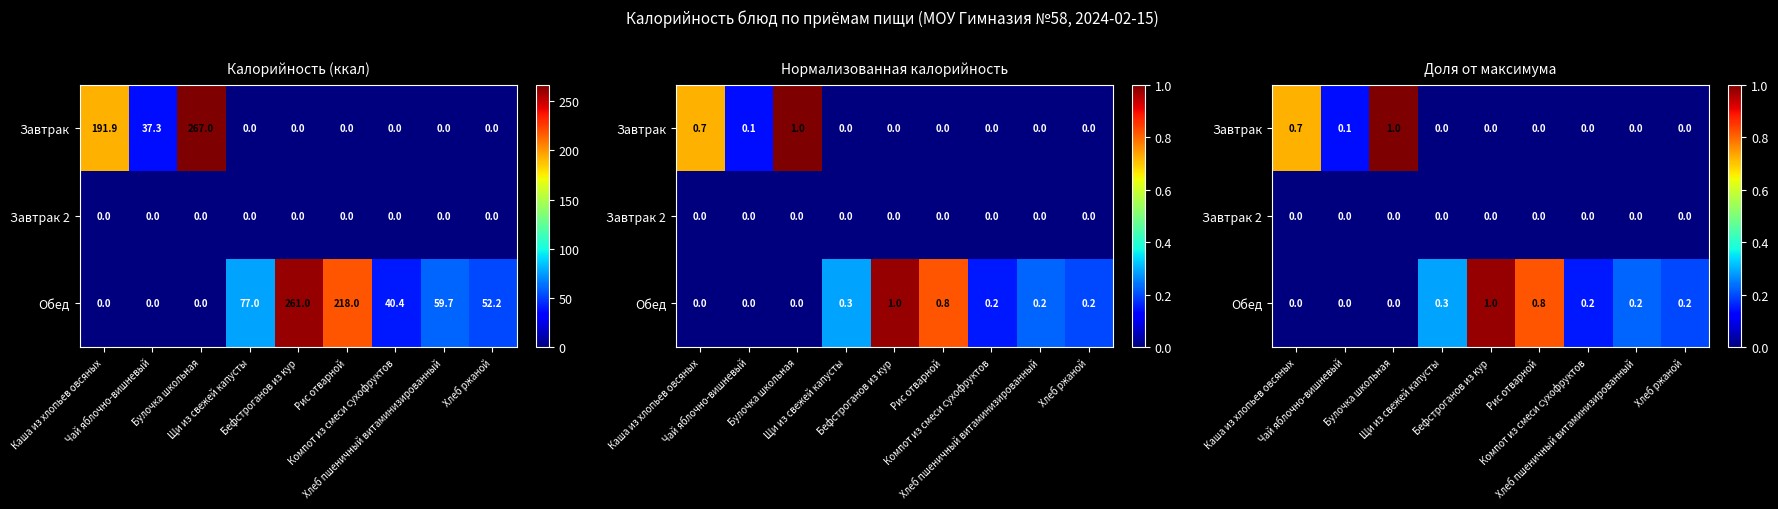

What is the difference between the second highest and second lowest values in the Завтрак series?

0.7